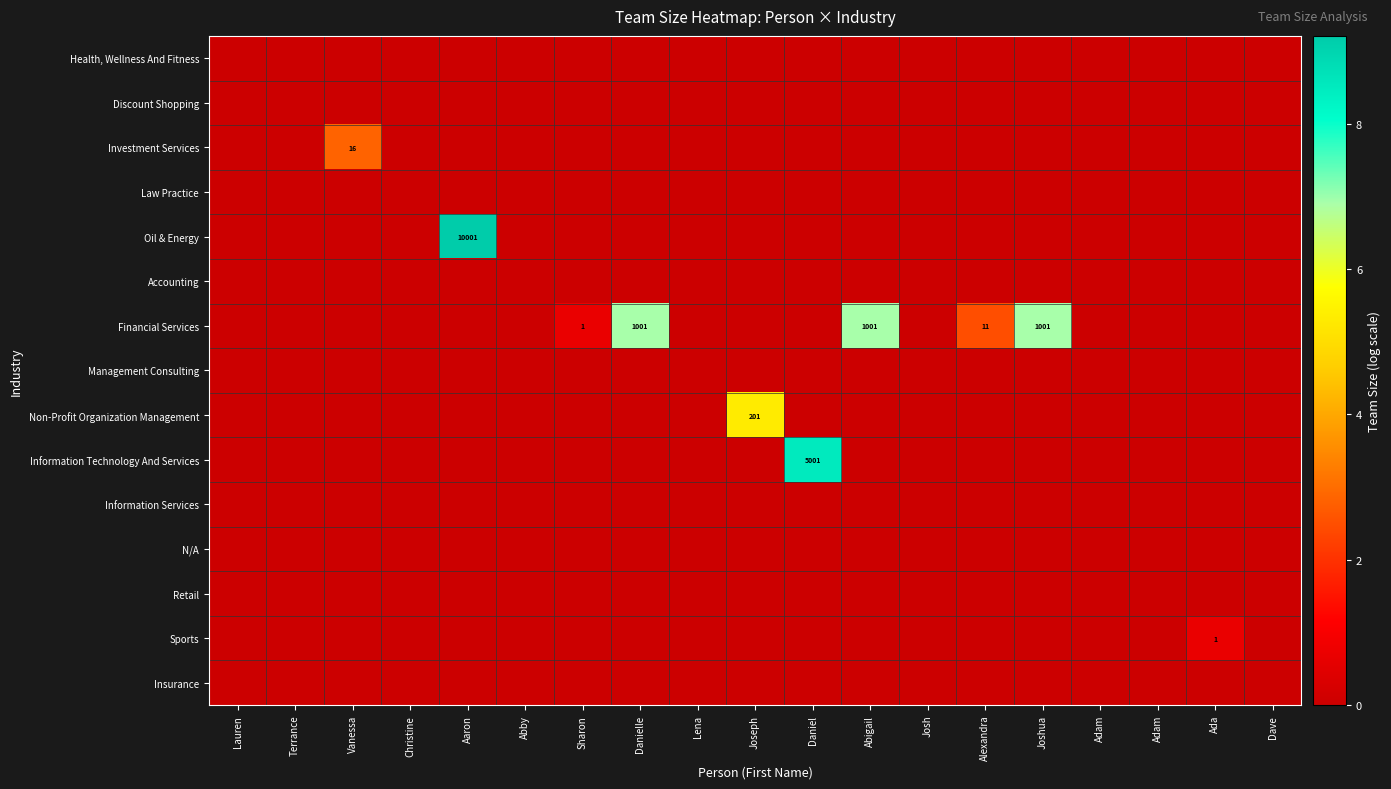

Which category has the highest value across all series?

Aaron